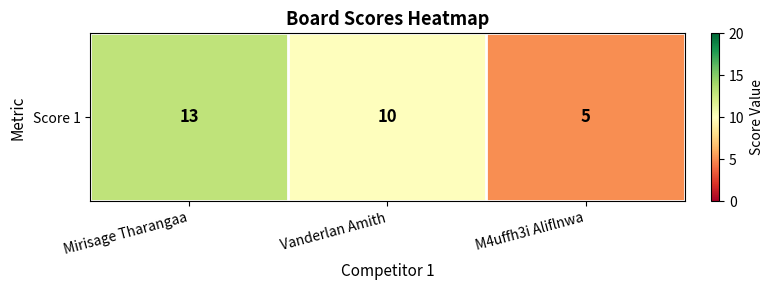

What is the sum of the values at M4uffh3i Aliflnwa and Vanderlan Amith?

15